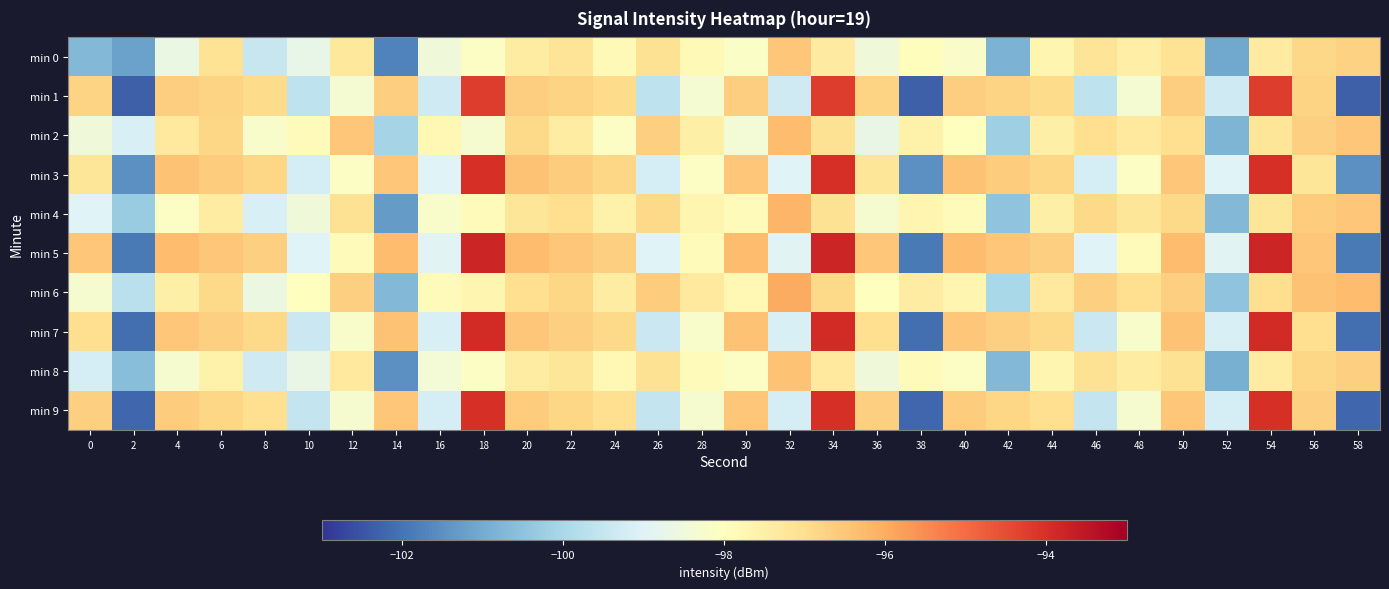

Count the number of categories in the chart.

30